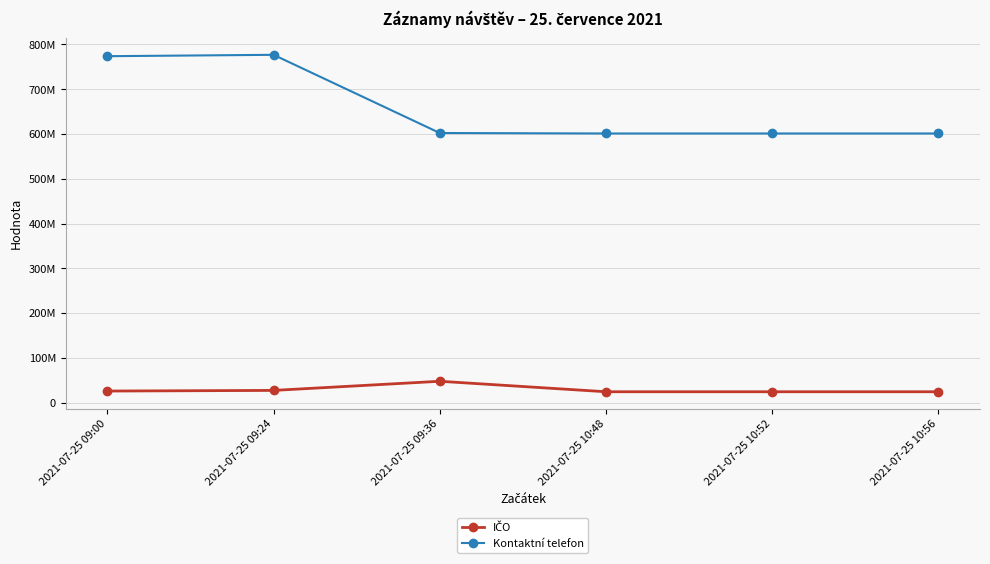

Is this an area chart (filled region under the line)?

No